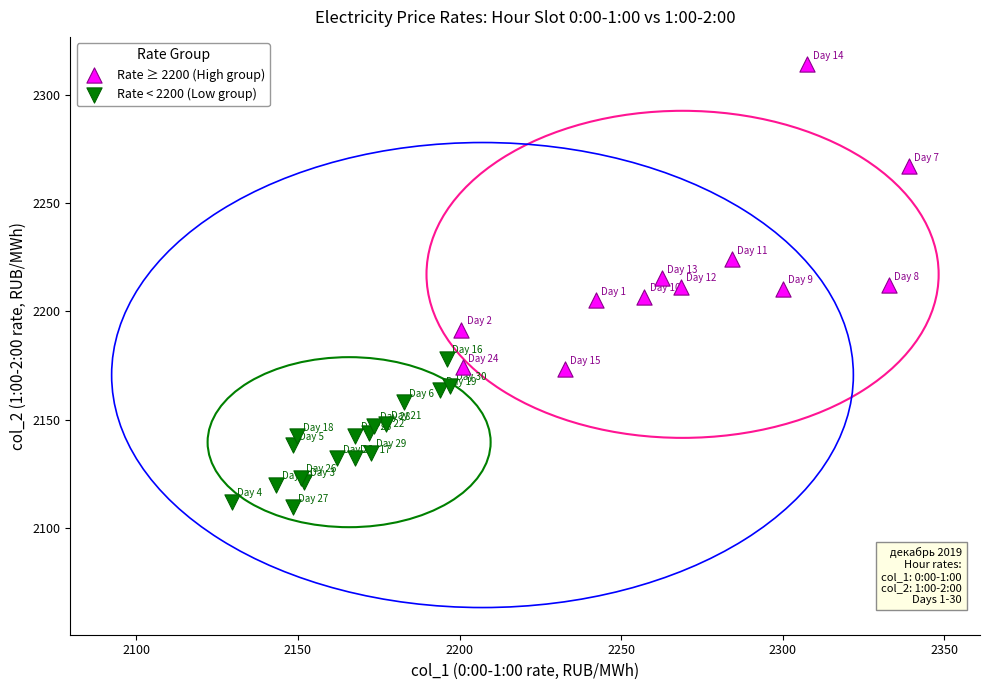

Which series has the widest spread of Y values?

Rate ≥ 2200 (High group)